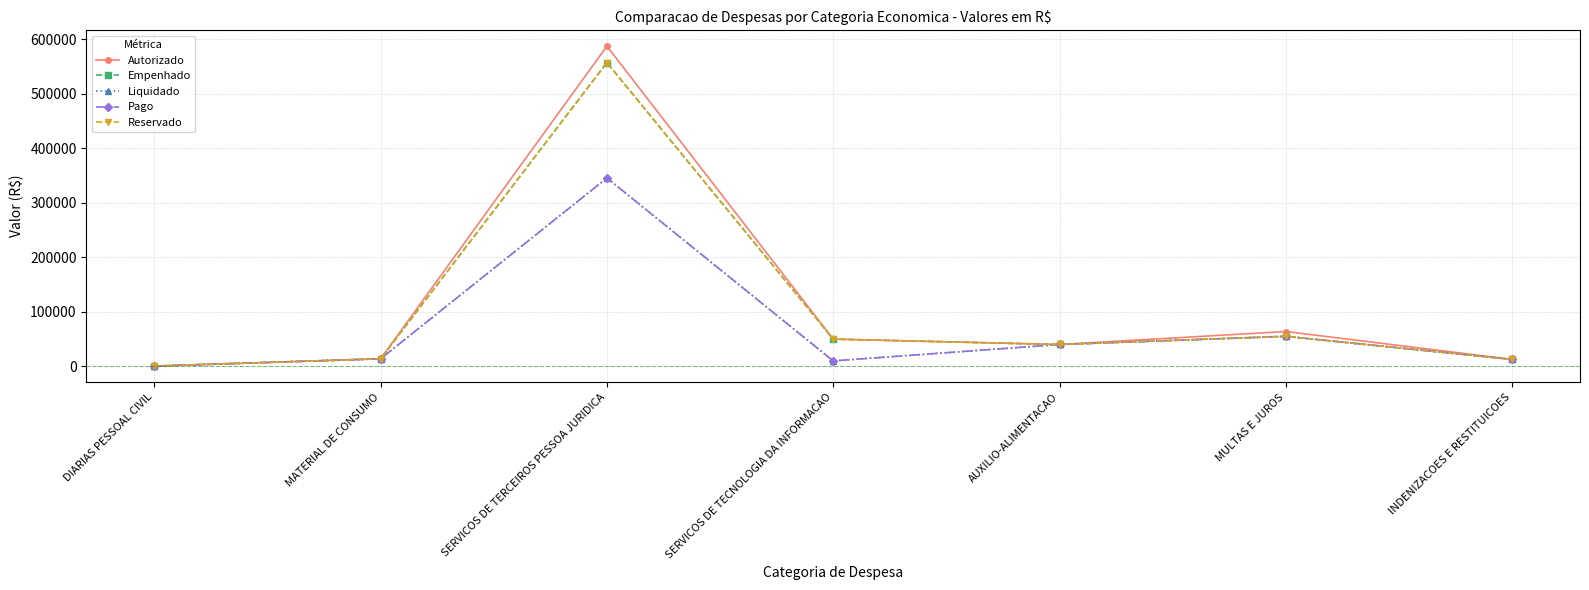

The value of Autorizado at SERVICOS DE TECNOLOGIA DA INFORMACAO is 50116.0. True or false?

True